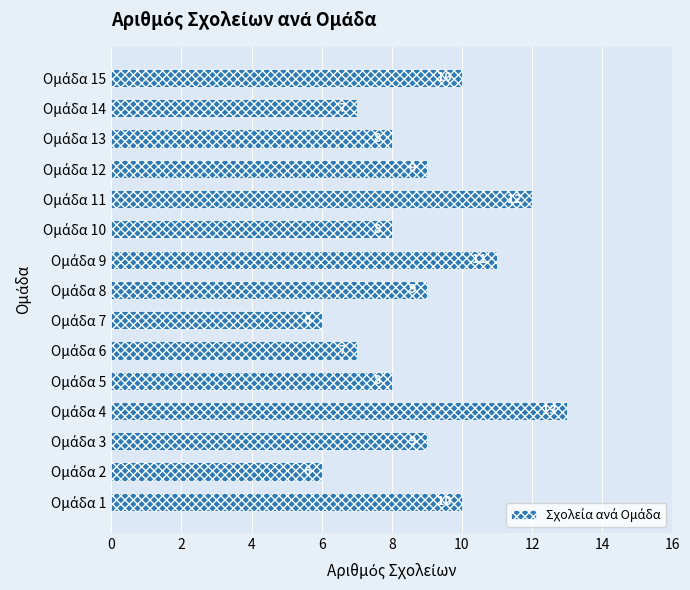

How many categories are shown in the chart?

15